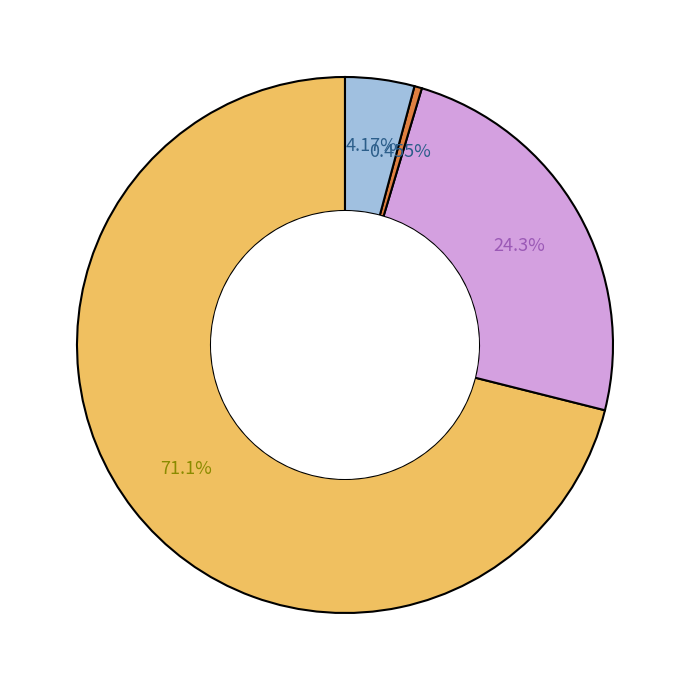

Is there a majority slice in this chart?

Yes